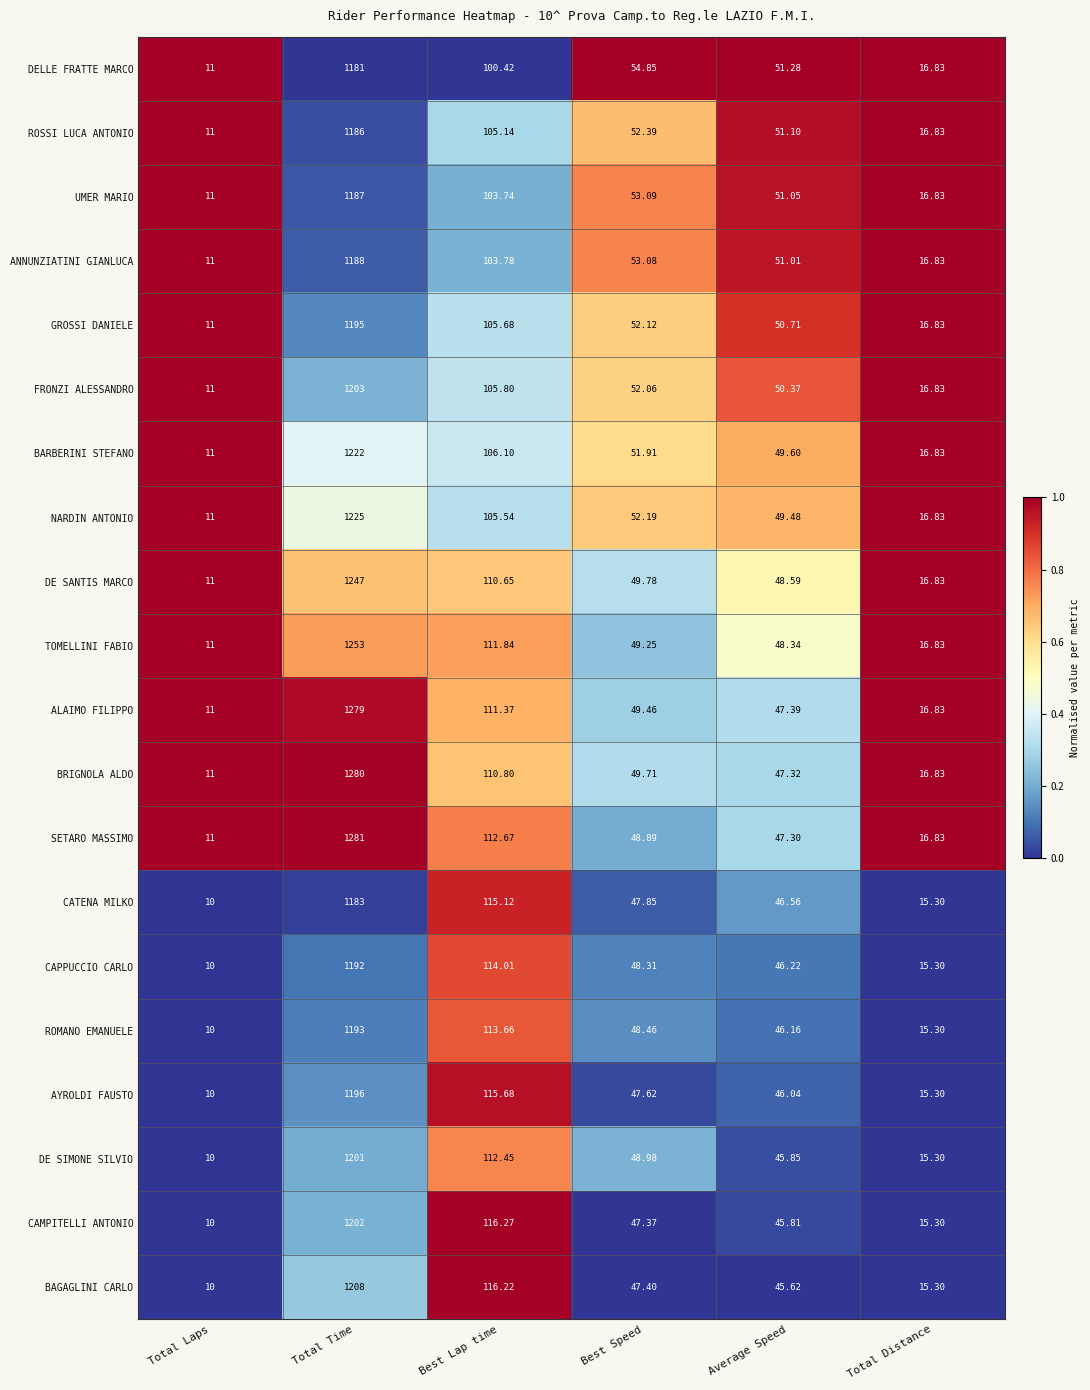

At which label does DE SIMONE SILVIO reach its minimum?

Total Laps